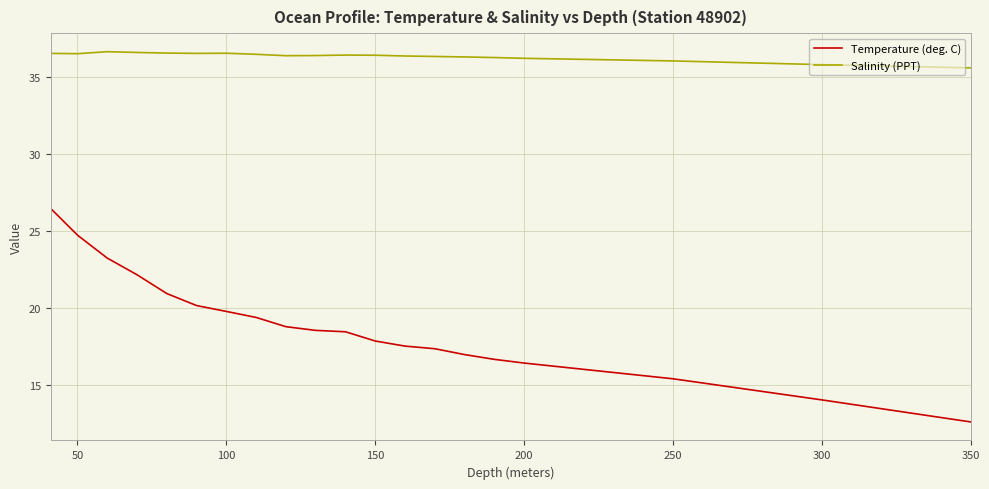

Which series has the widest spread of values?

Temperature (deg. C)